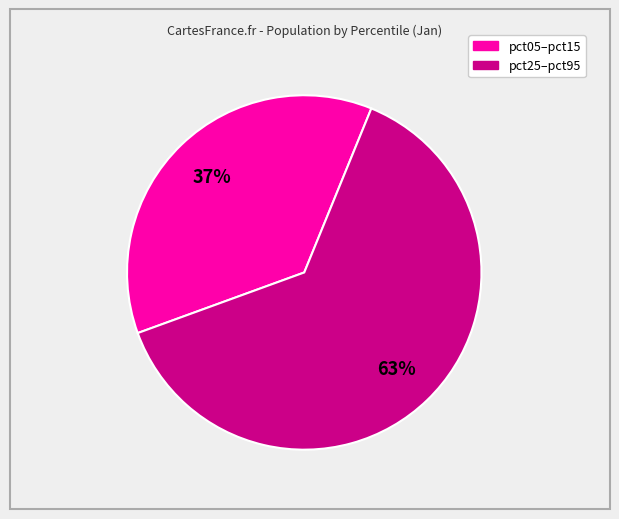

To the nearest percent, what is the average slice percentage?

50%